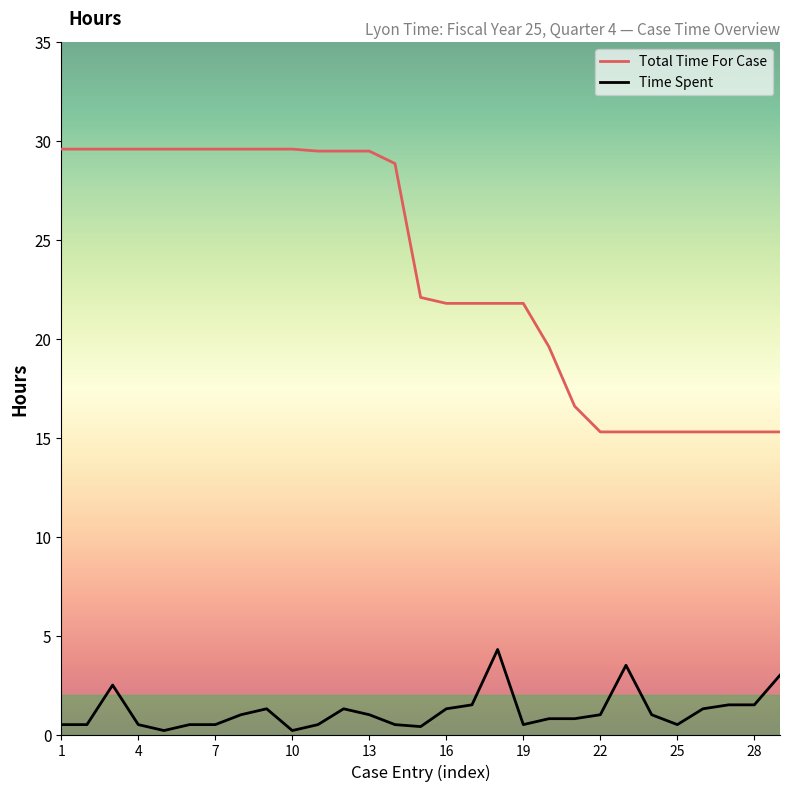

True or false: Total Time For Case and Time Spent cross at least once.

False